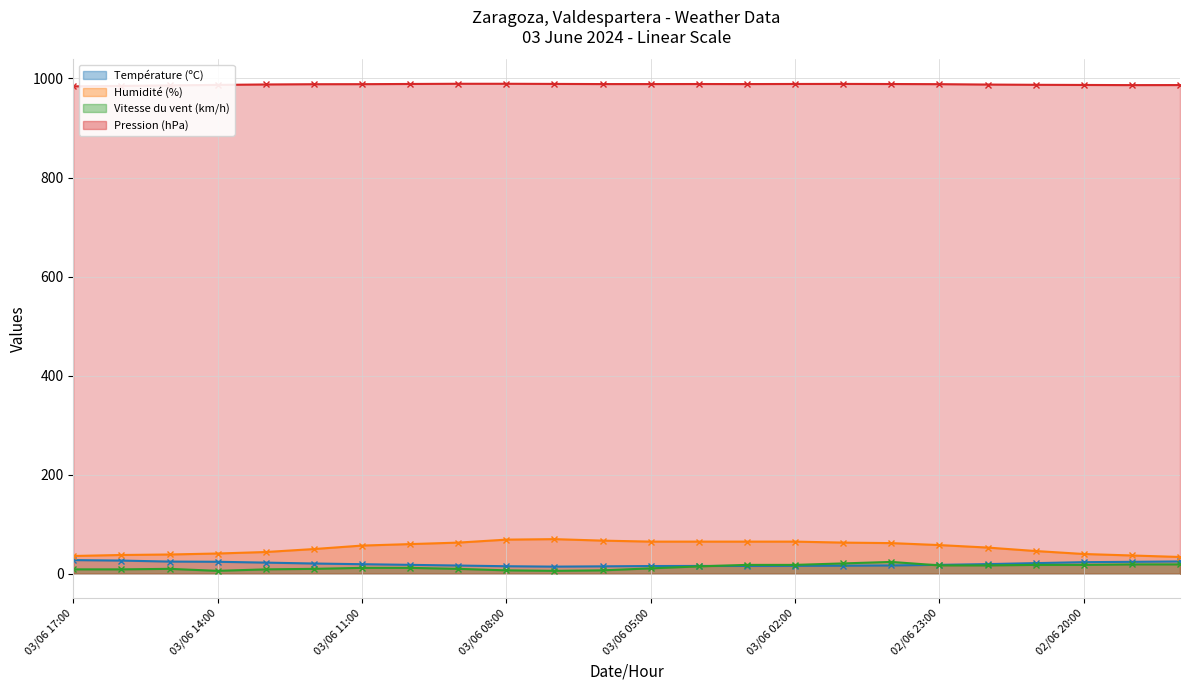

What is the difference between the Humidité (%) values at 02/06 19:00 and 03/06 14:00?

4.0